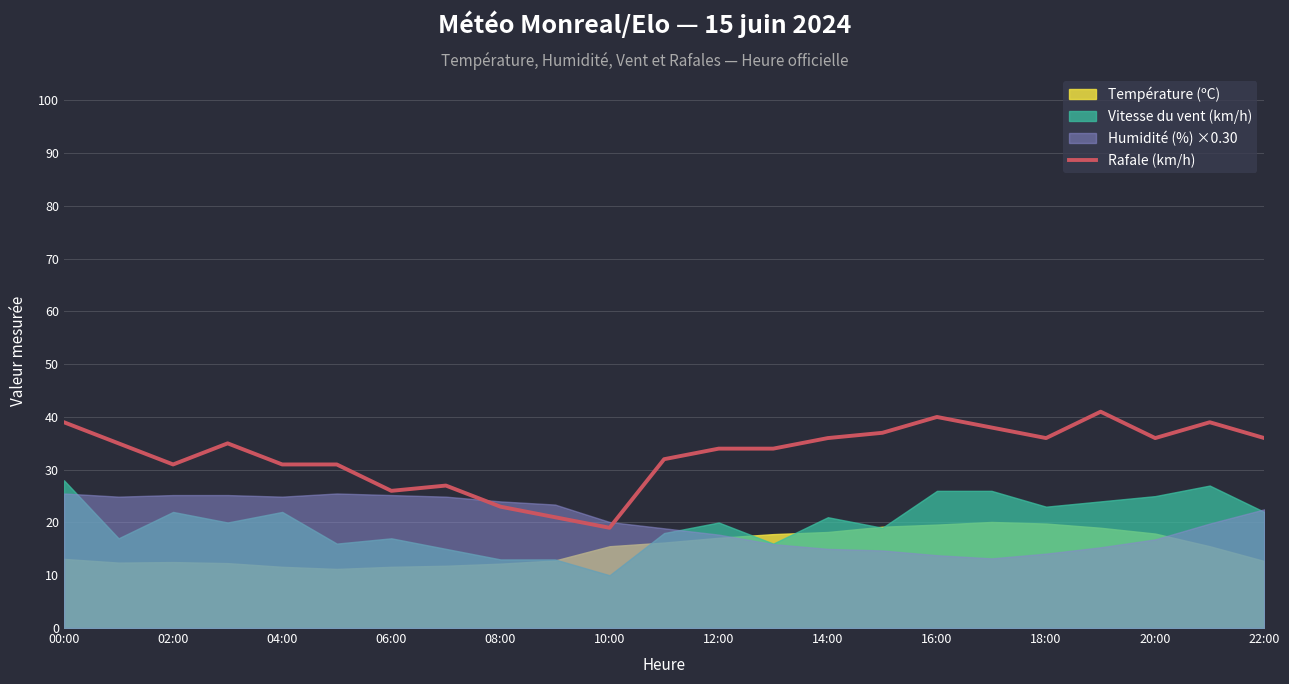

How many points are lower than both their immediate neighbors (excluding endpoints)?

5